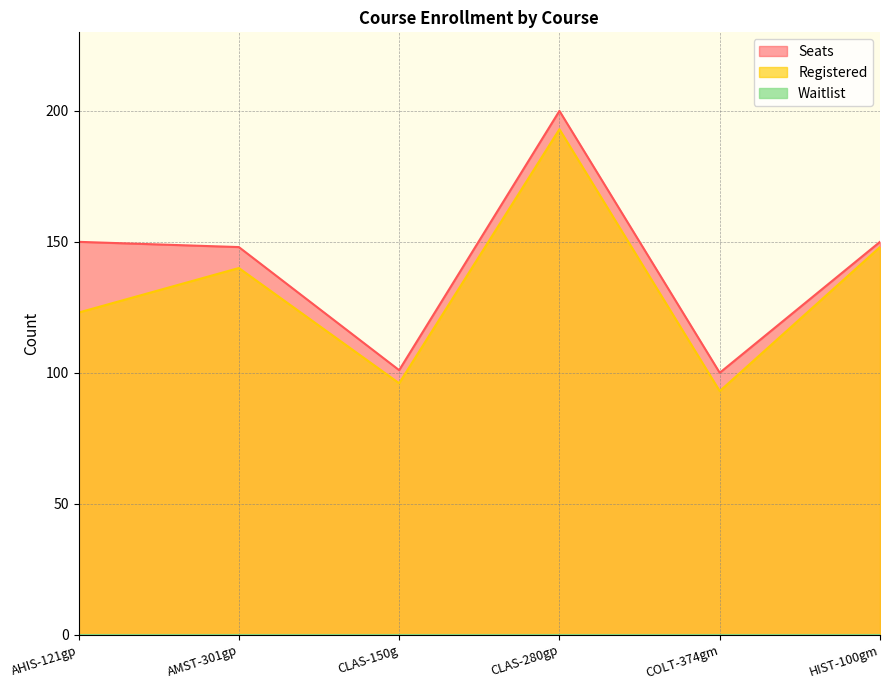

Does the chart have visible grid lines?

Yes